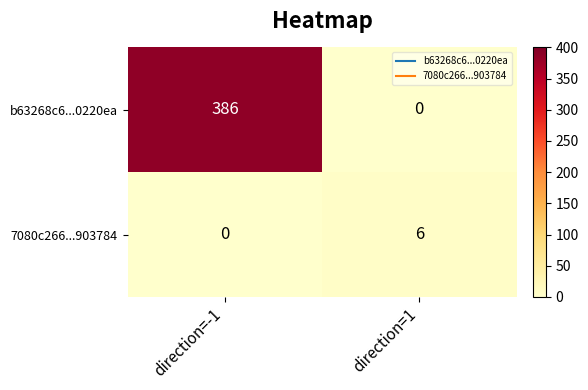

At which label is 7080c266...903784 closest to 3?

direction=-1